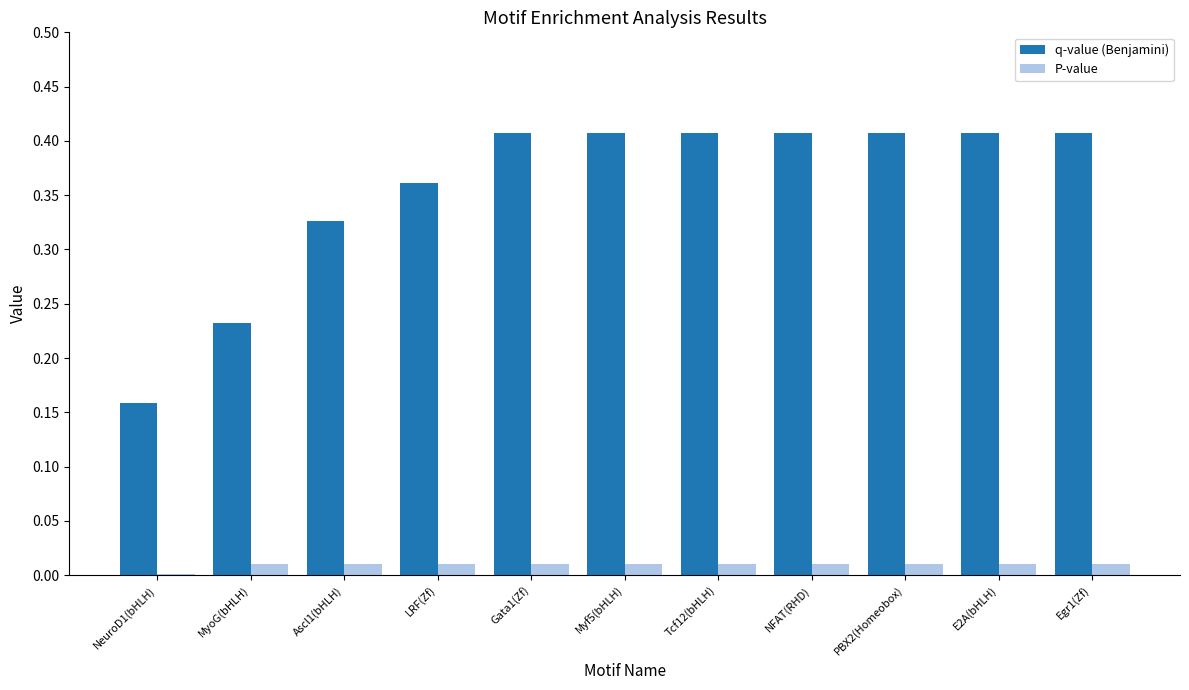

What is the sum of all q-value (Benjamini) values?

3.9